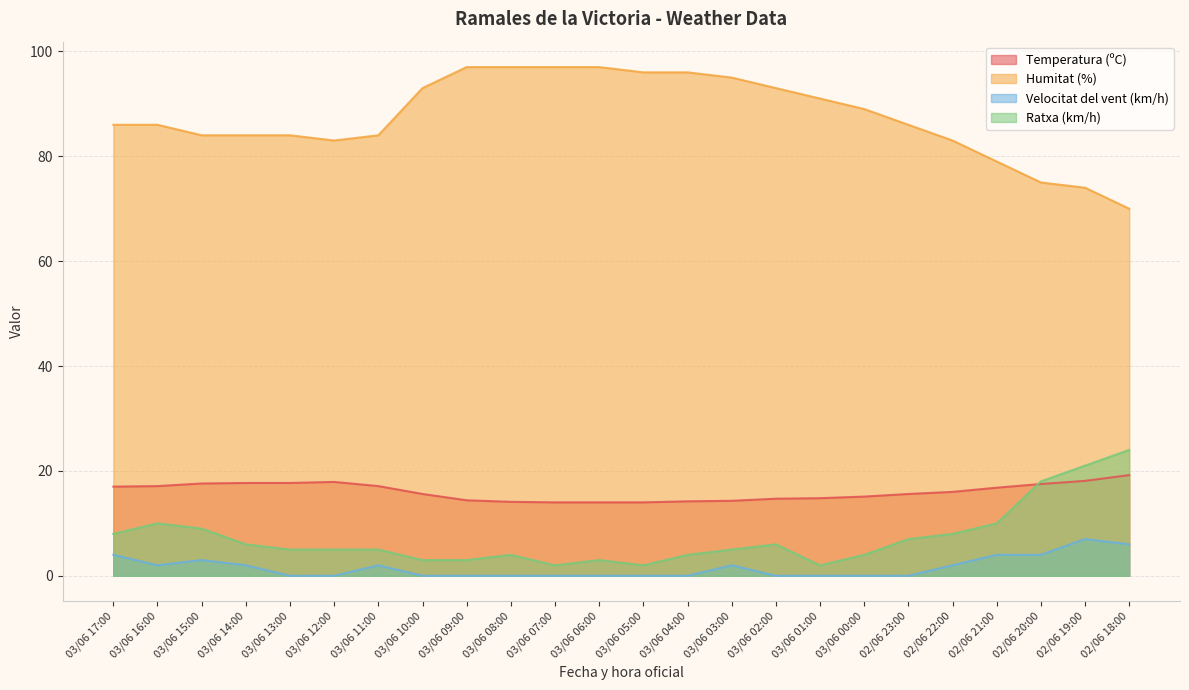

In Velocitat del vent (km/h), how many points are lower than both neighbors (excluding endpoints)?

1